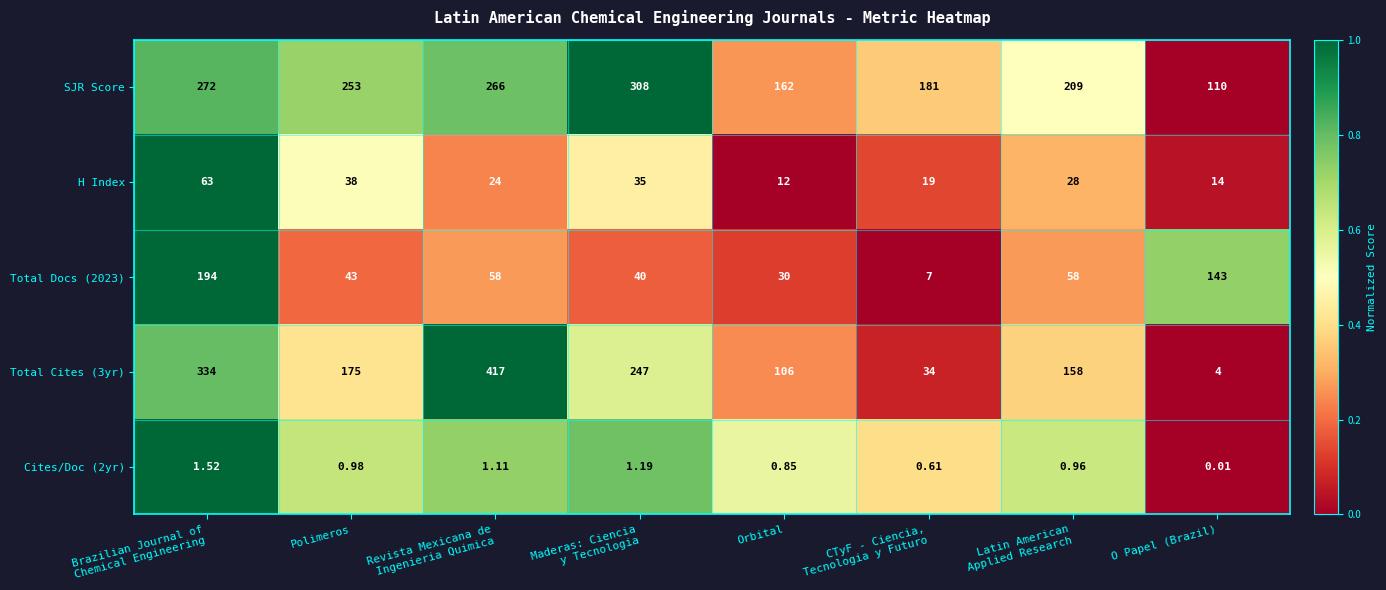

Which series has the largest total across all categories?

SJR Score